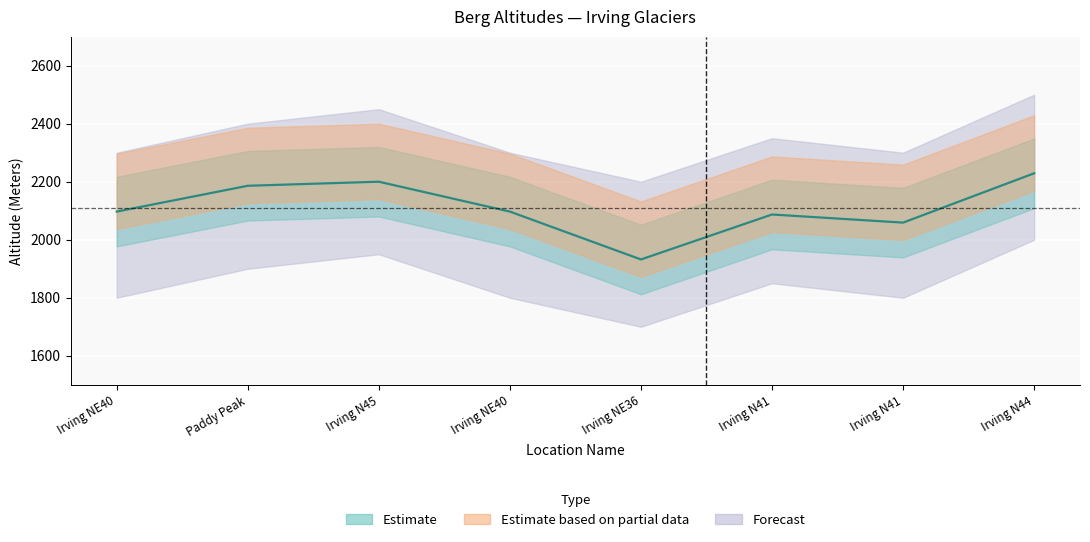

Rank the categories by value from highest to lowest.

Irving N44, Irving N45, Paddy Peak, Irving NE40, Irving NE40, Irving N41, Irving N41, Irving NE36